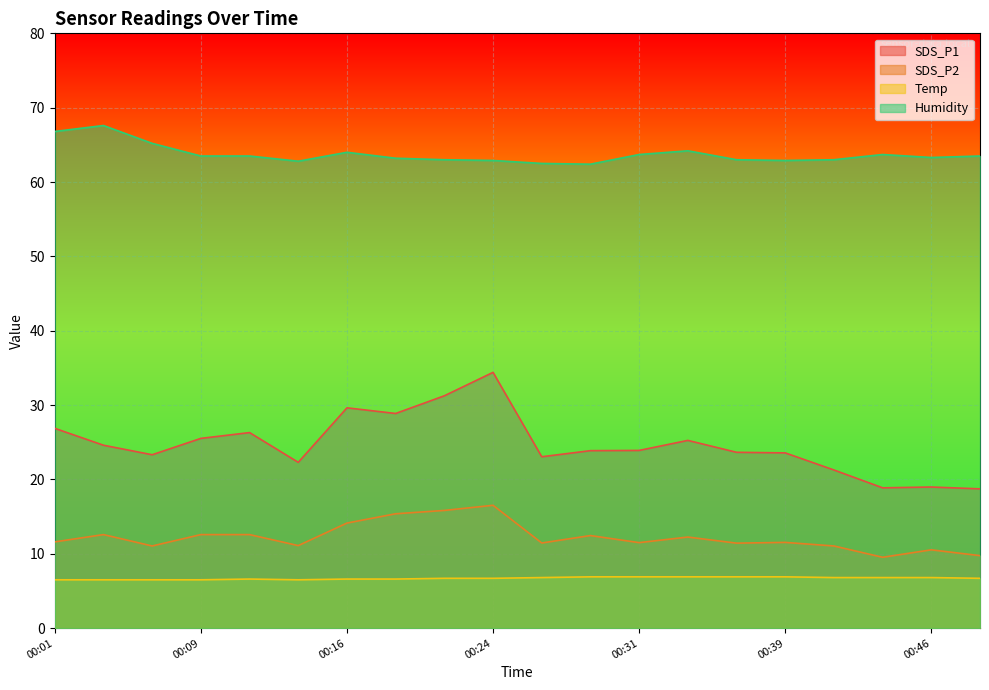

What are all the series names shown in the legend?

SDS_P1, SDS_P2, Temp, Humidity